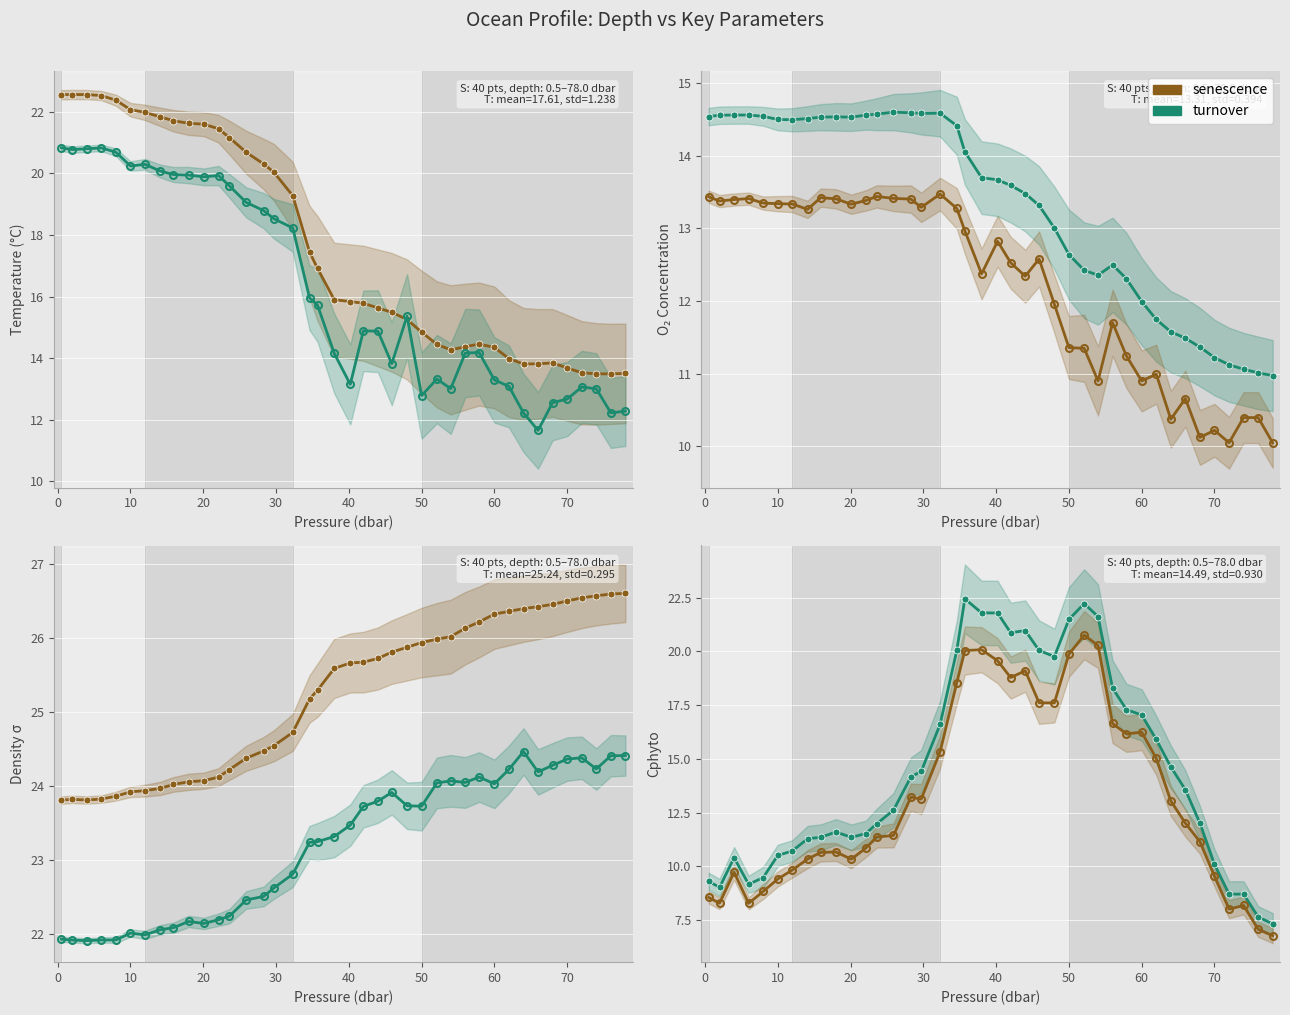

What is the difference between the highest and lowest values at 28?

1.6